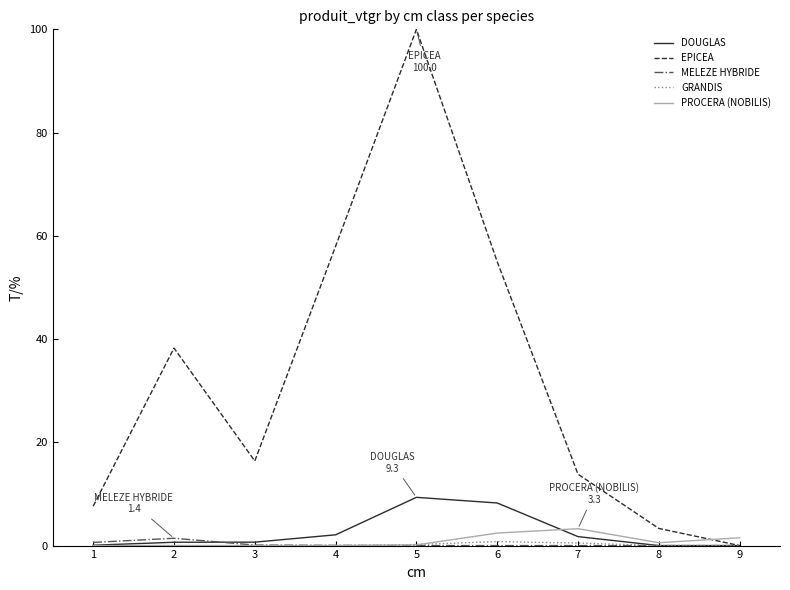

Which series ends up on top after the final intersection of EPICEA and PROCERA (NOBILIS)?

PROCERA (NOBILIS)